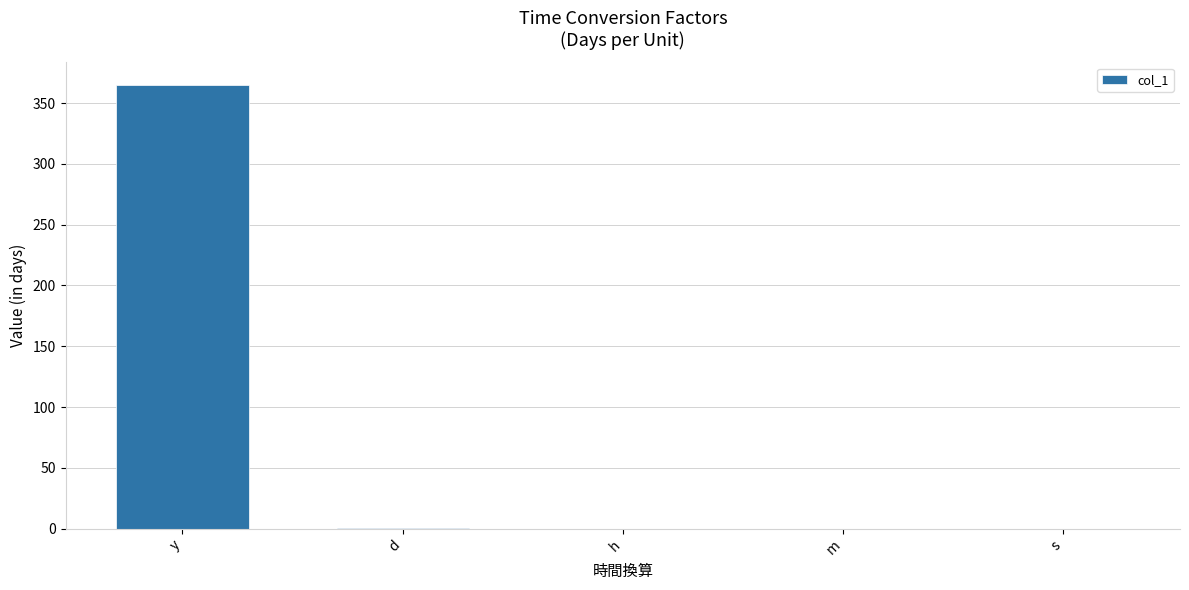

Which category has the highest value across all series?

y